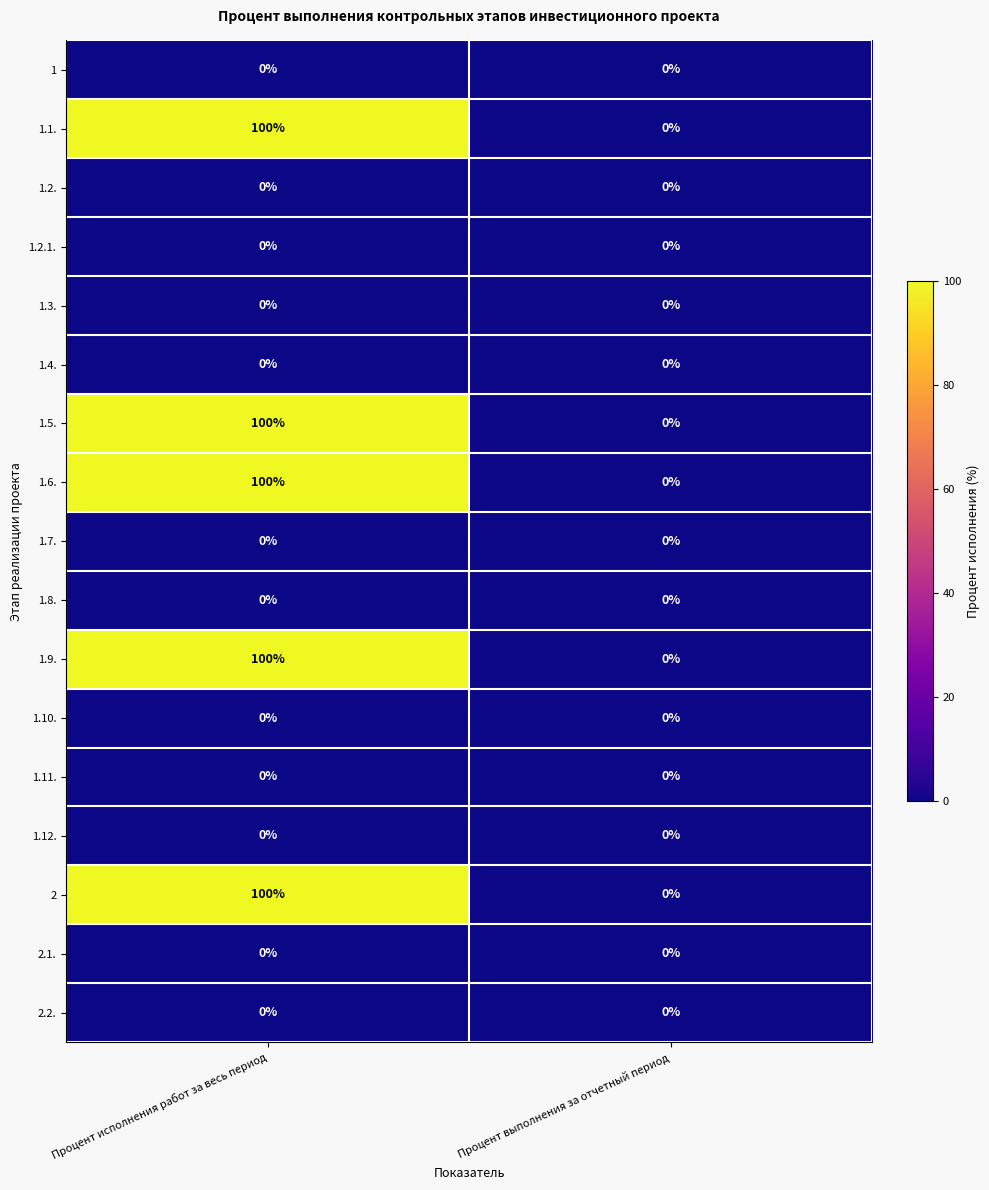

Which label corresponds to the largest value in the chart?

Процент исполнения работ за весь период